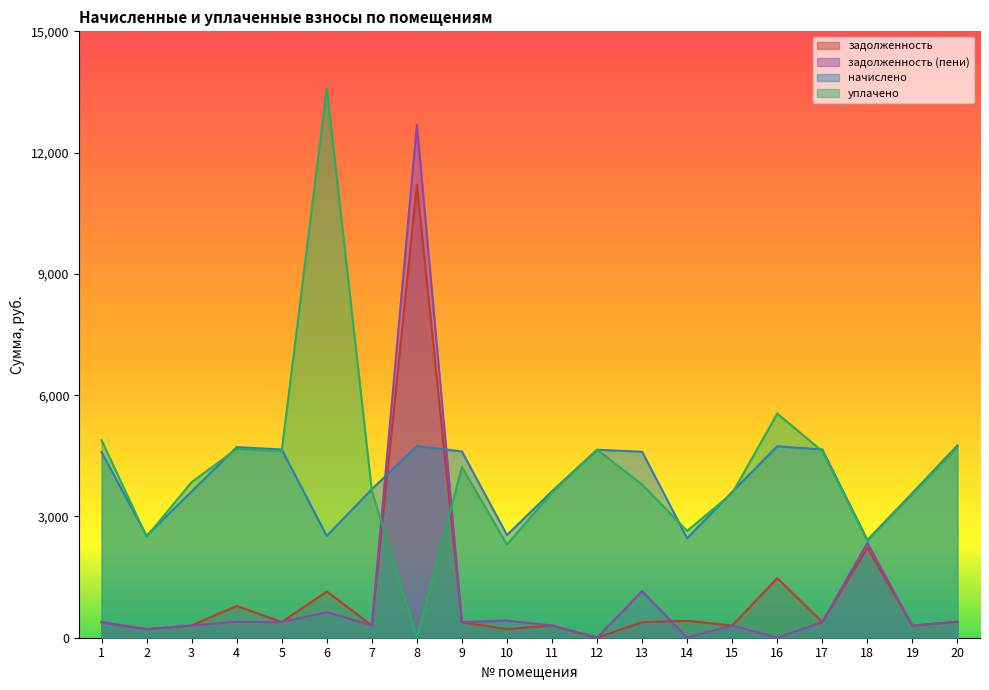

Between 2 and 8, which is larger?

8